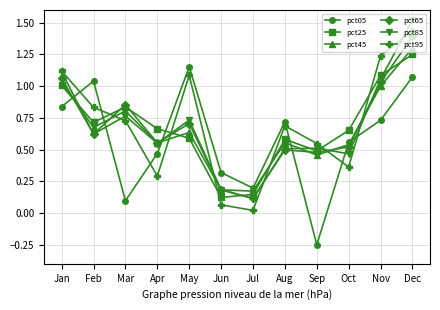

Is the value of pct95 at Nov greater than the value of pct65 at Aug?

Yes